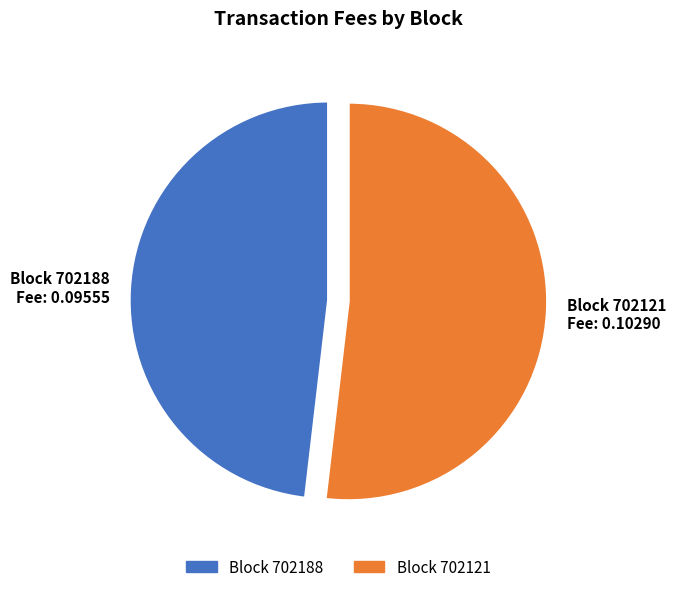

Between Block 702188 and Block 702121, which is larger?

Block 702121